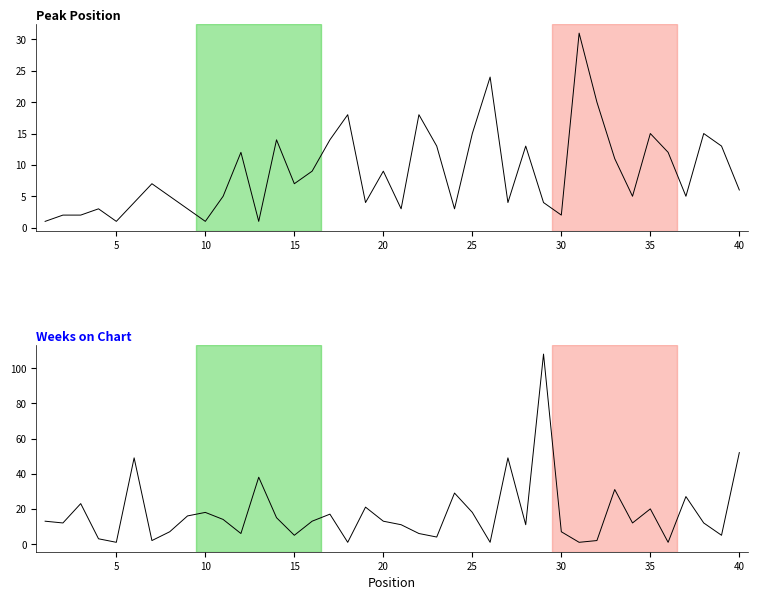

Rank the series by their average value, from highest to lowest.

Weeks on Chart, Peak Position